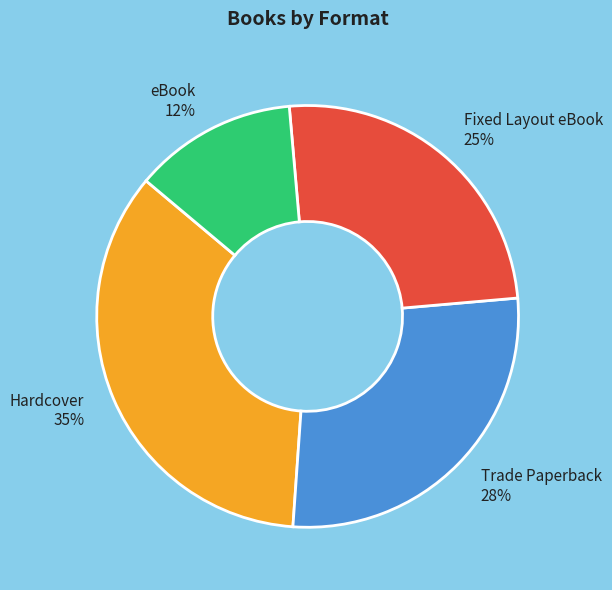

Combined, do Trade Paperback and eBook account for over 50%?

No